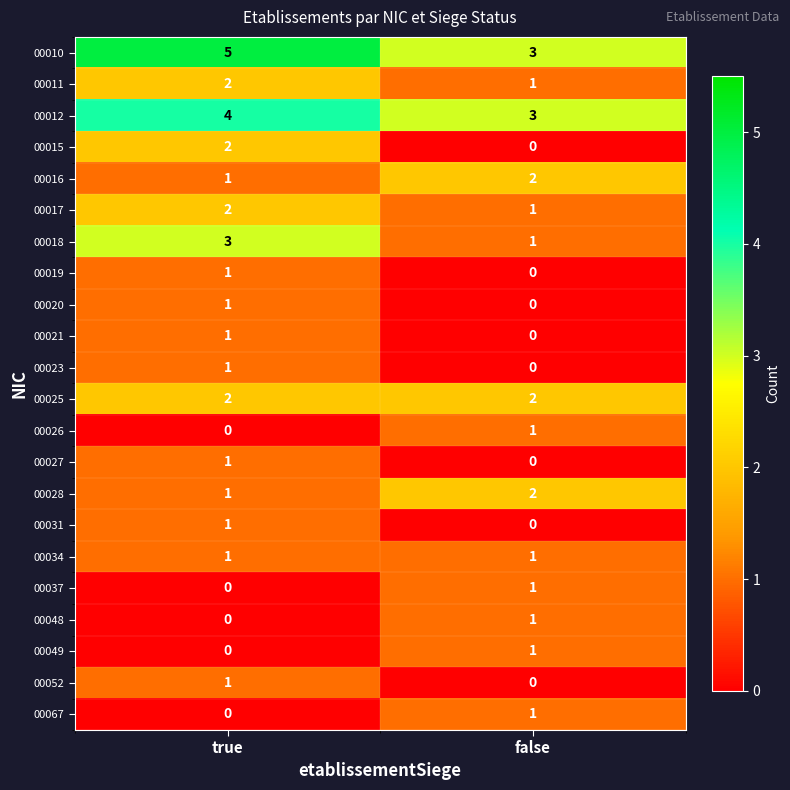

Which series has the largest total across all categories?

00010